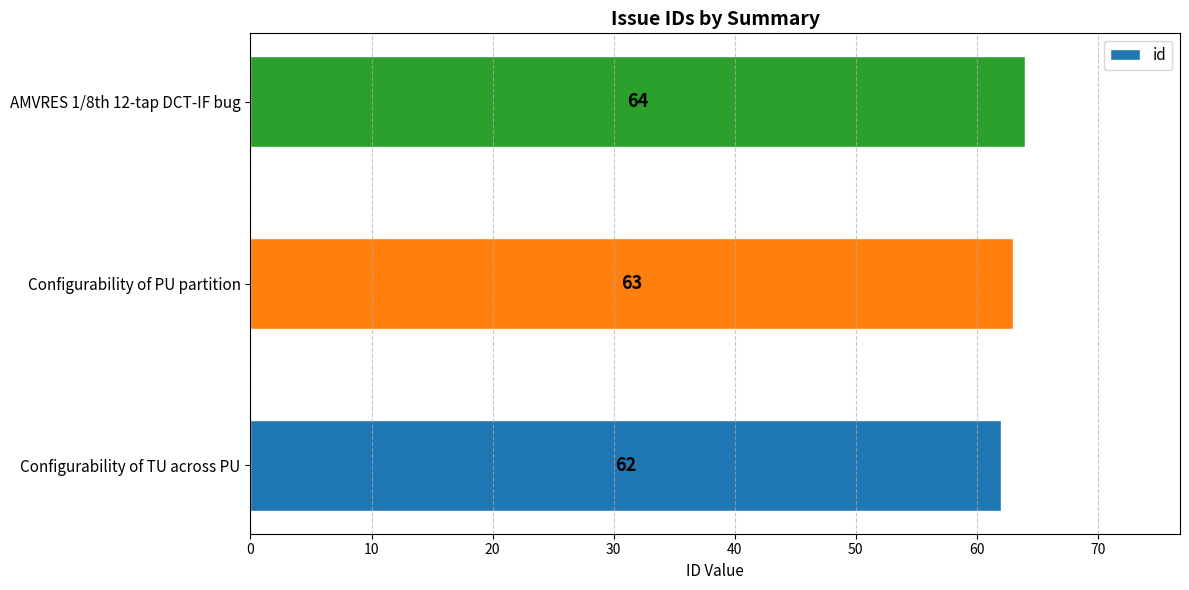

Which has a higher value, Configurability of PU partition or Configurability of TU across PU?

Configurability of PU partition